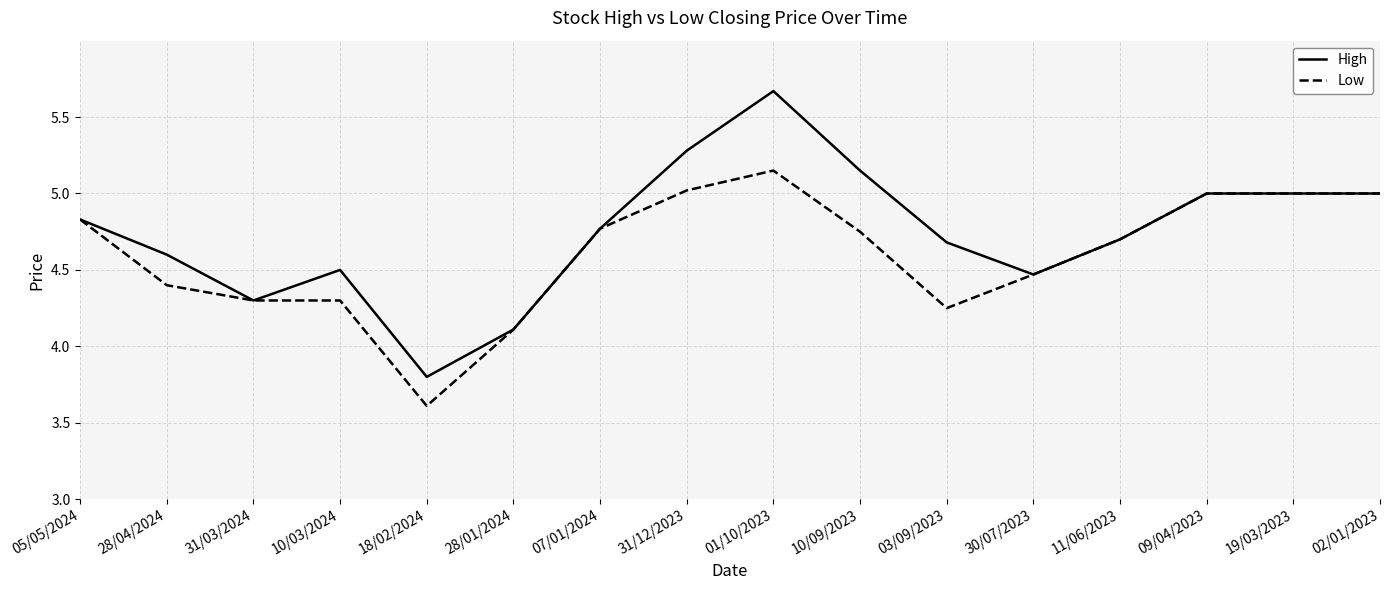

What is the sum of the Low values at 10/09/2023 and 07/01/2024?

9.5